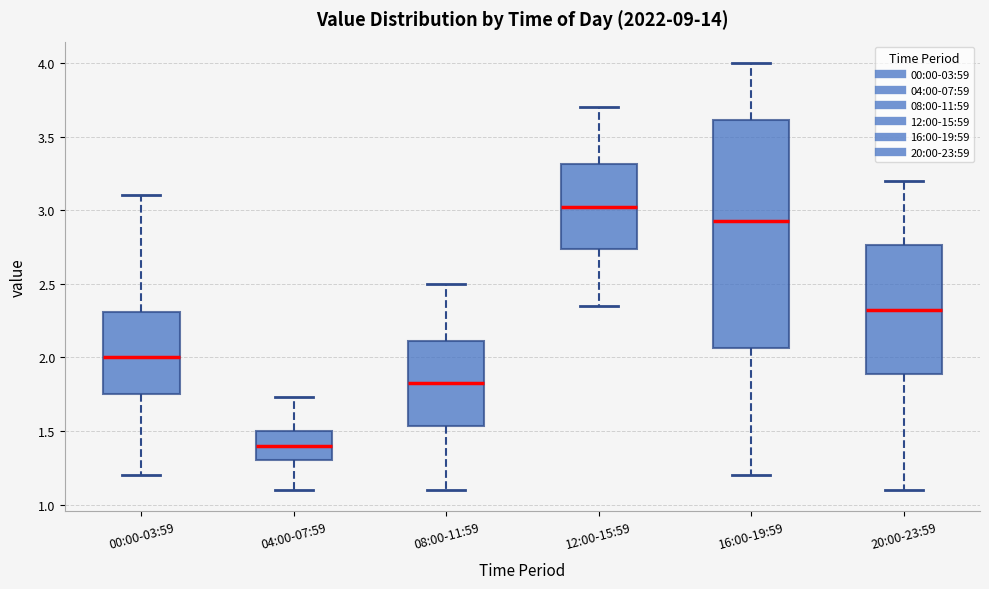

Where does the median line of the box for 12:00-15:59 sit on the y-axis? The values are not printed on the chart, so give them approximately, as read against the axis.

3.05